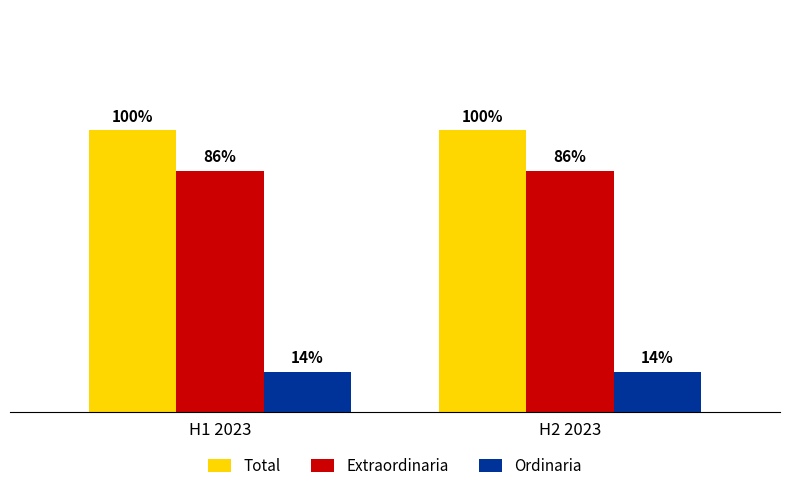

What are all the series names shown in the legend?

Total, Extraordinaria, Ordinaria